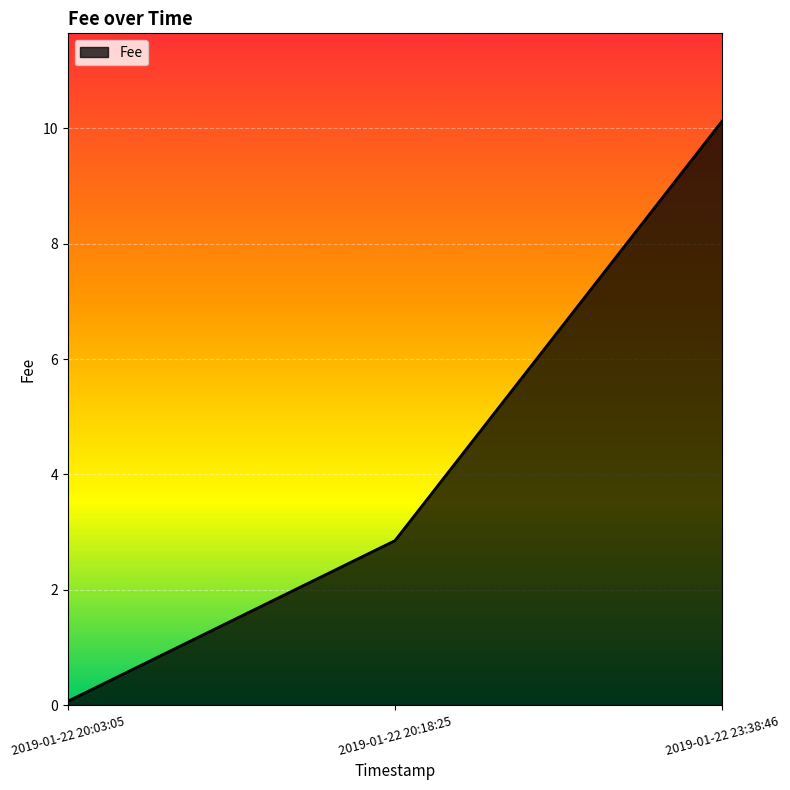

Which label corresponds to the smallest value in the chart?

2019-01-22 20:03:05